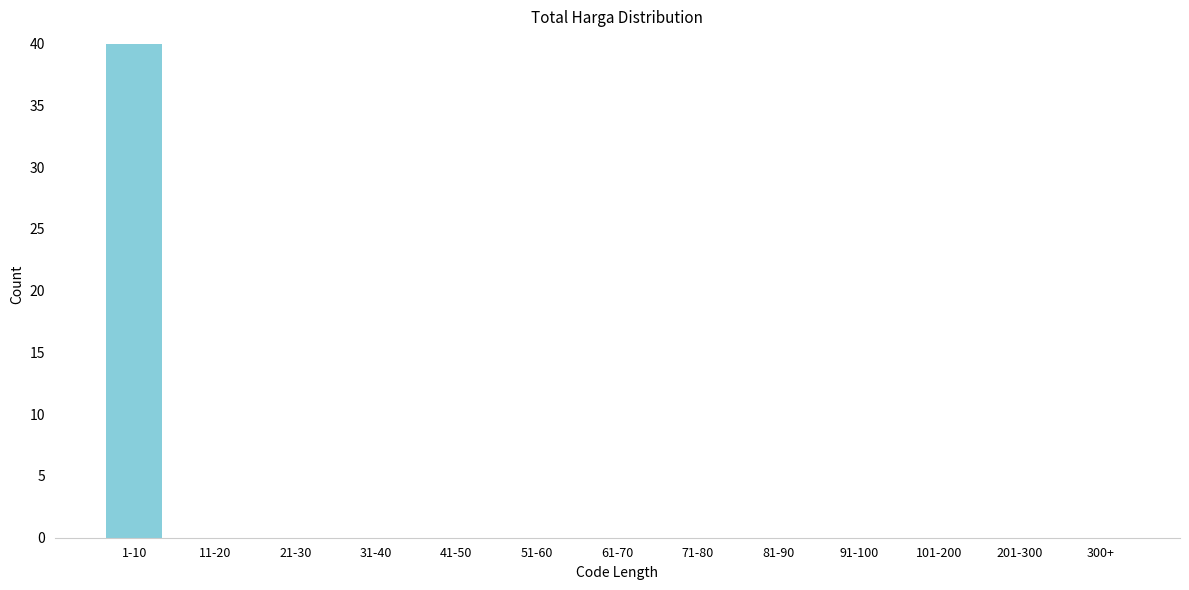

Reading left to right, extract all data points from this chart.

1-10=40	11-20=0	21-30=0	31-40=0	41-50=0	51-60=0	61-70=0	71-80=0	81-90=0	91-100=0	101-200=0	201-300=0	300+=0